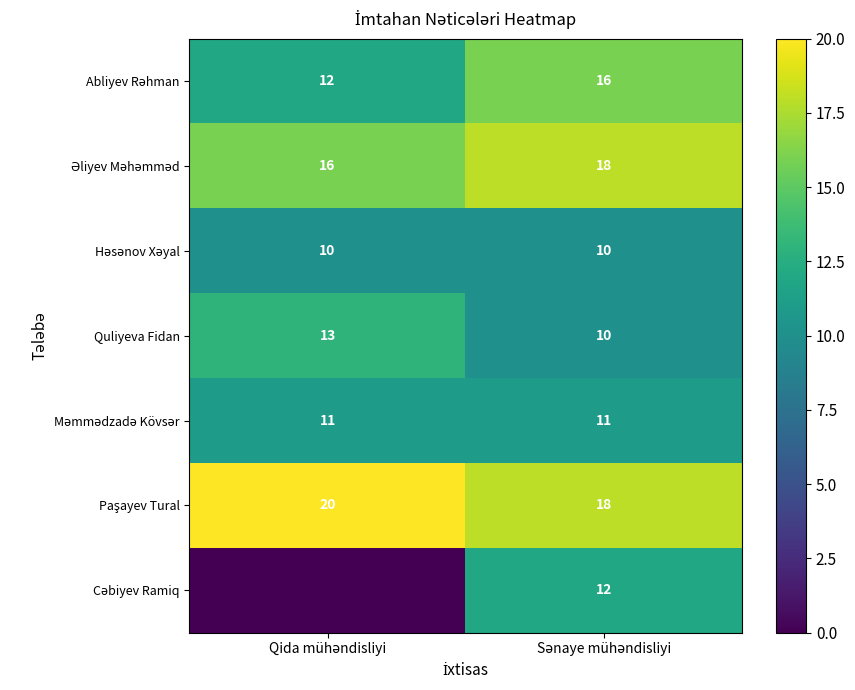

What is the difference between the maximum and minimum values in the Quliyeva Fidan series?

3